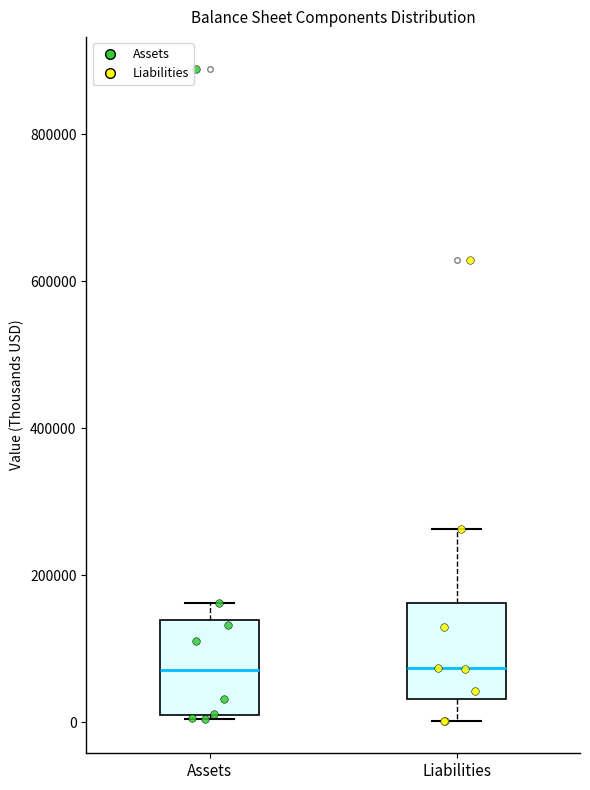

Where is the upper edge of the box for Assets on the y-axis? The values are not printed on the chart, so give them approximately, as read against the axis.

140000